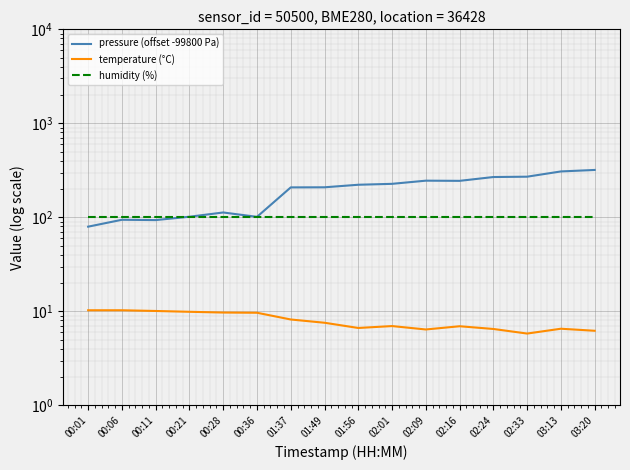

Which series changed the most between 00:36 and 01:37?

pressure (offset -99800 Pa)